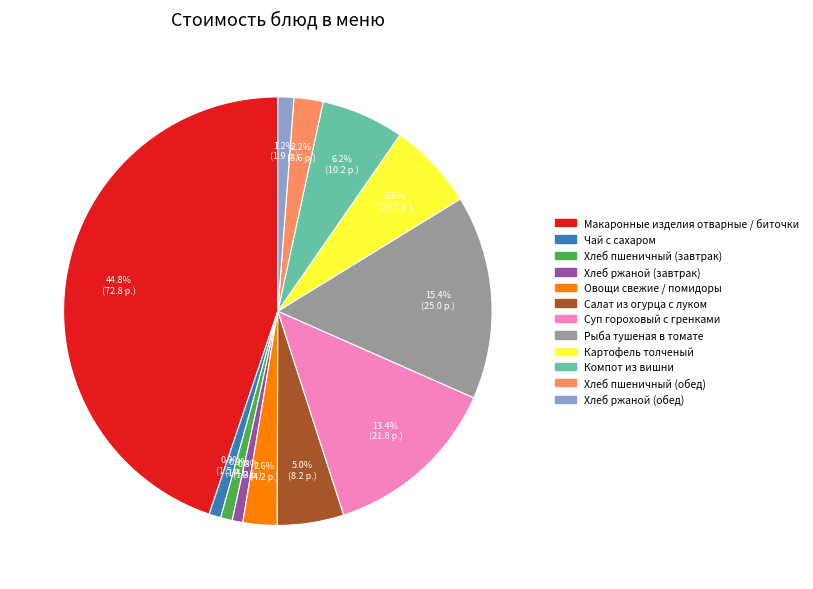

Do Компот из вишни and Рыба тушеная в томате together represent more than half of the pie?

No